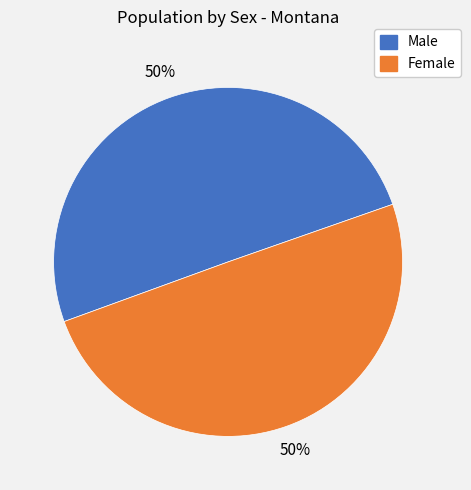

To the nearest percent, what is the combined percentage of Female and Male?

100%